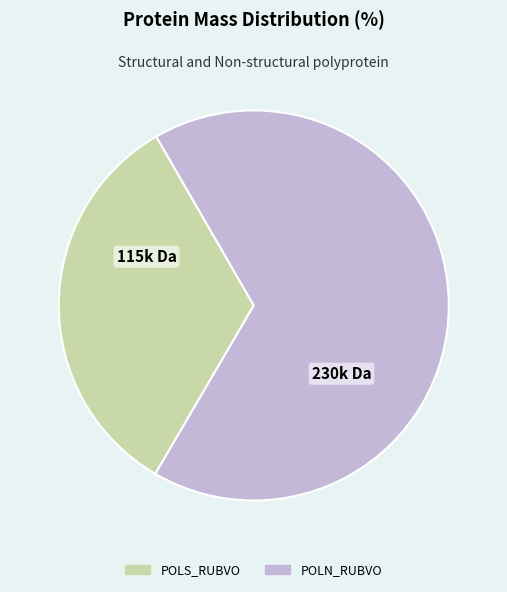

Approximately how many times larger is the value at POLS_RUBVO compared to POLN_RUBVO?

0.5